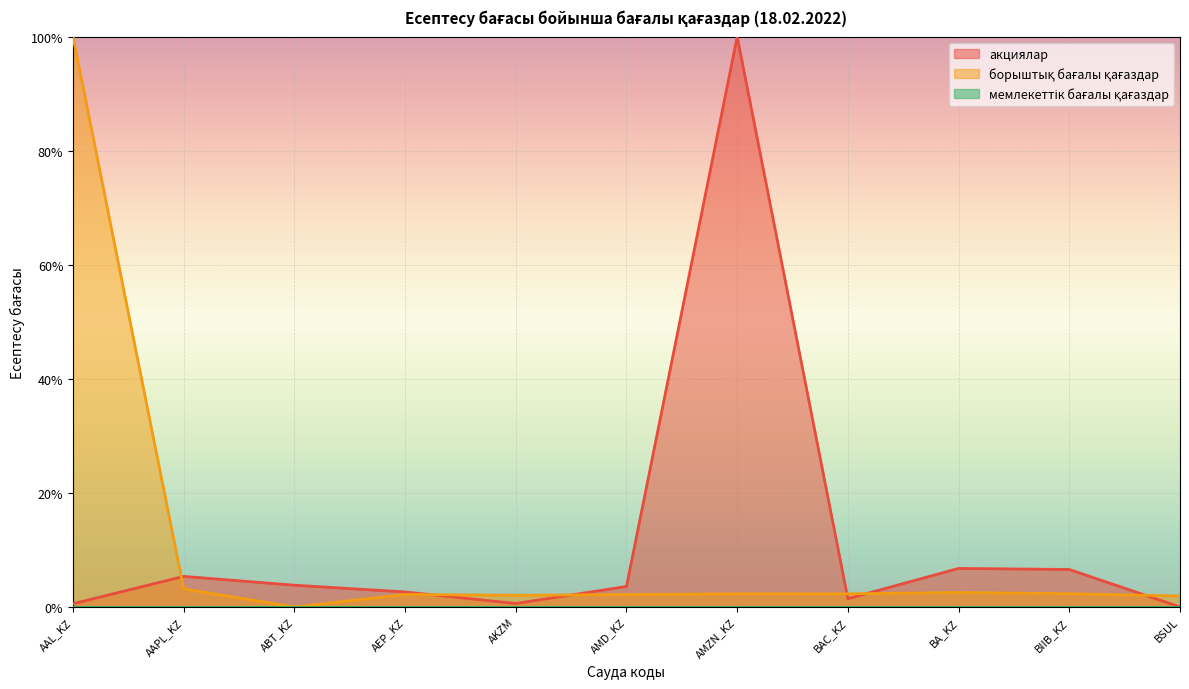

Which category has the highest value in the акциялар series?

AMZN_KZ